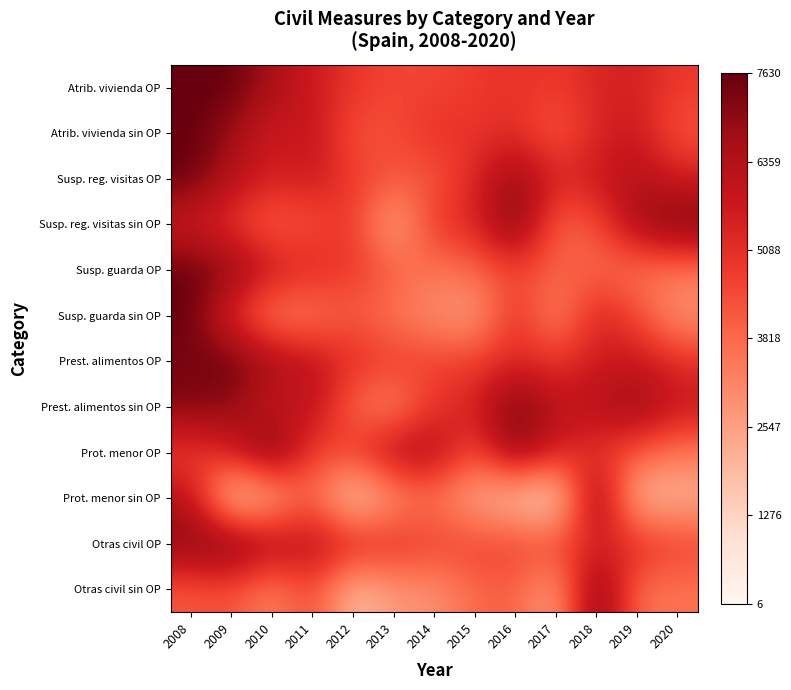

Which series has the widest spread of values?

Prot. menor sin OP